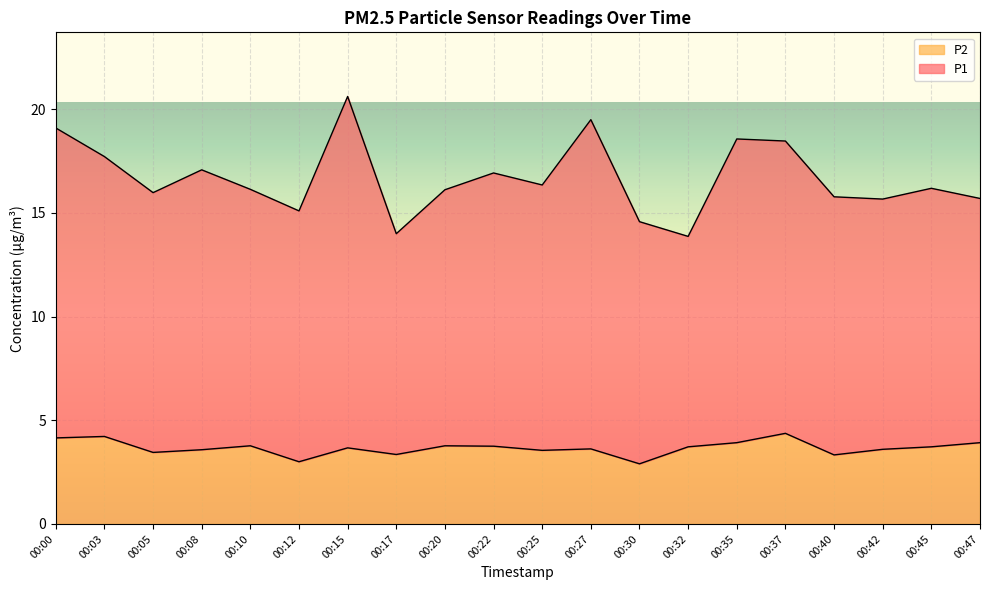

At which category does P2 reach its first local peak?

00:03